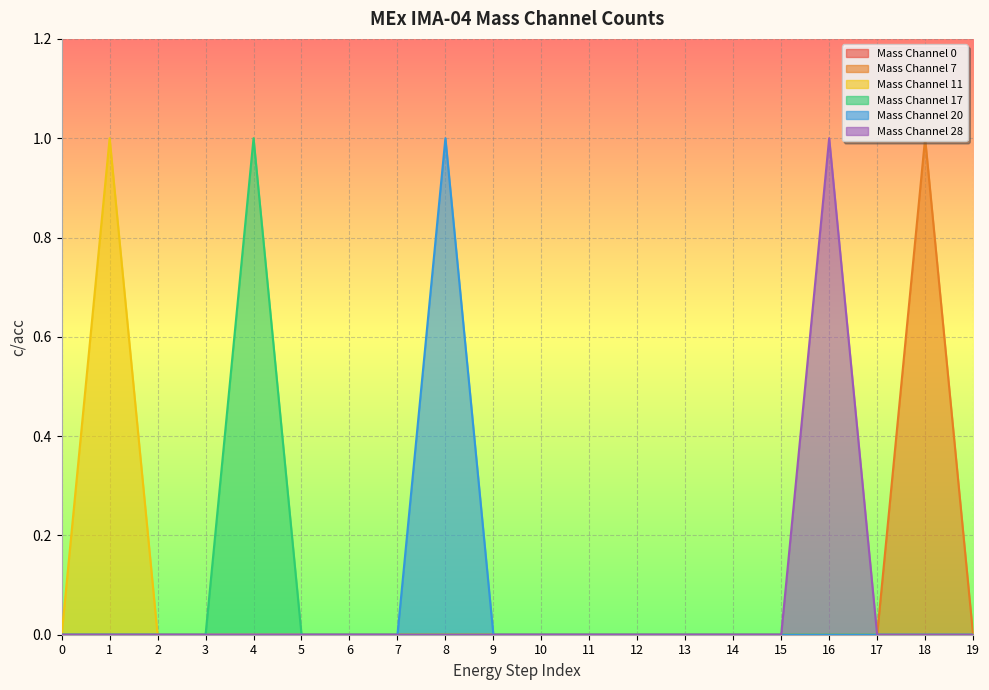

How many data points in Mass Channel 11 are above 0?

1